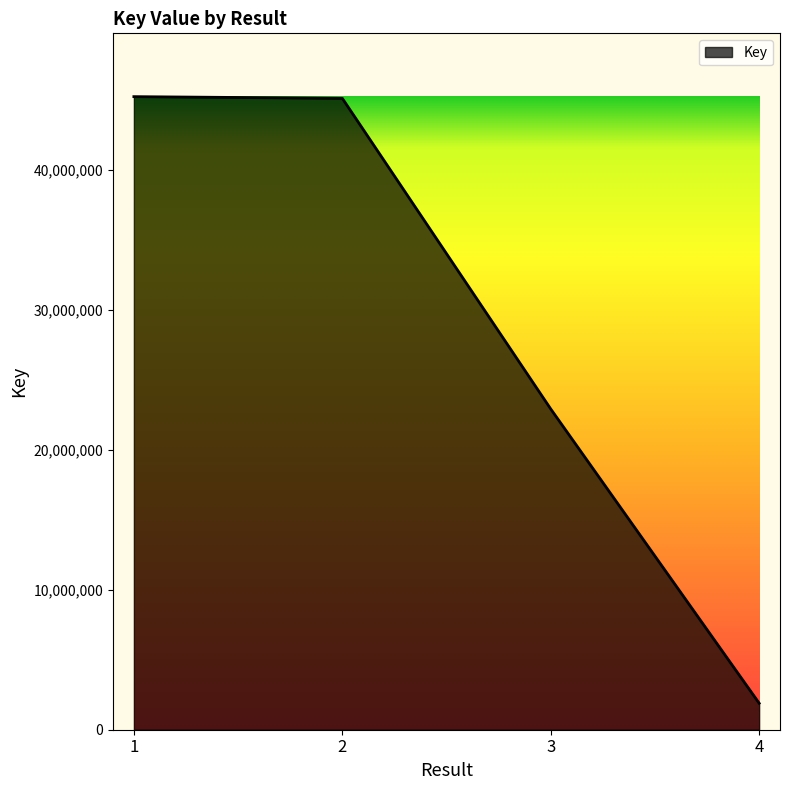

How many values are below 45105214?

2